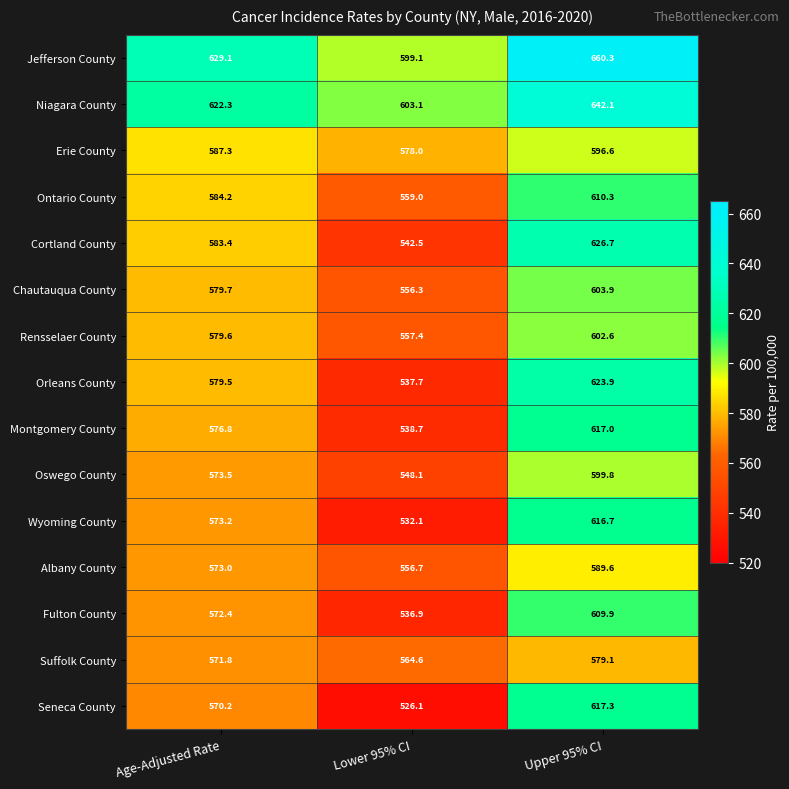

What is the sum of all Rensselaer County values?

1739.6